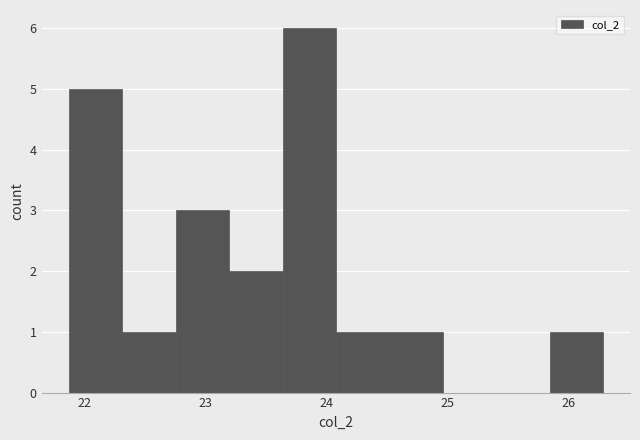

How tall is the bar that spans 22.8 to 23.2 on the x-axis? Neither the bar edges nor the heights are printed on the chart, so give them approximately, as read against the axes.

3